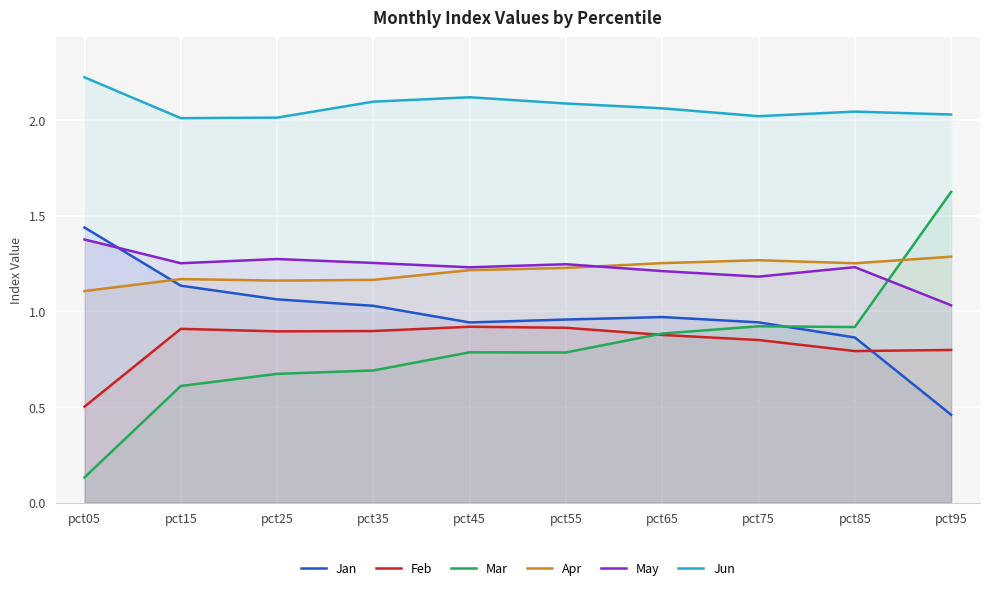

How many times do Jan and May cross each other?

1